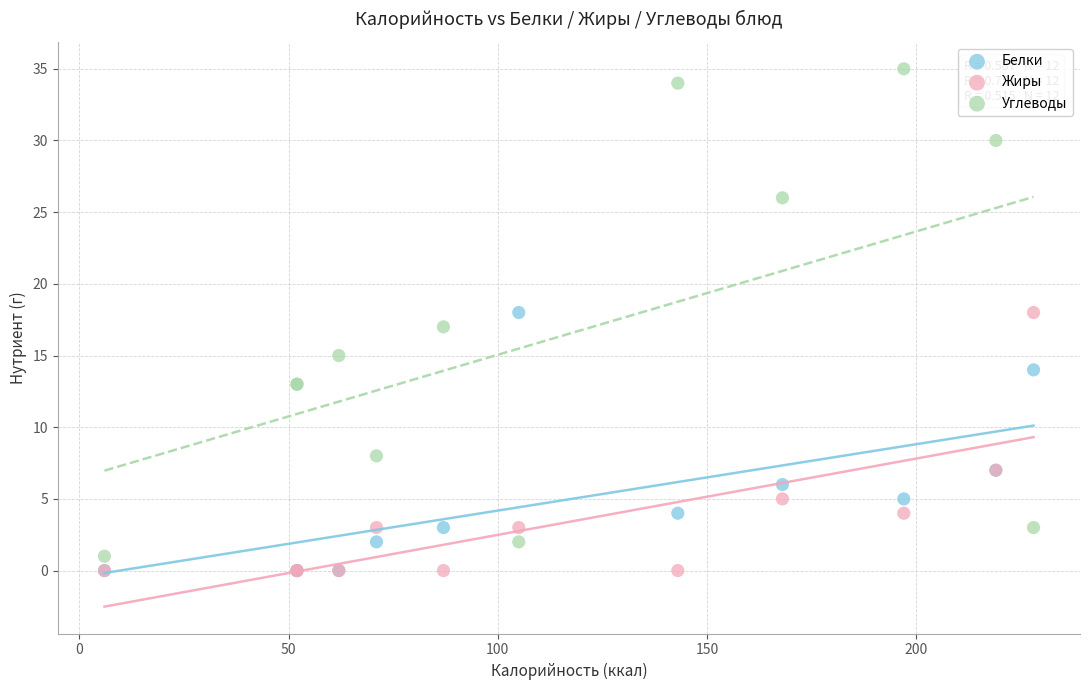

In the Жиры series, what Y value is closest to 9?

7